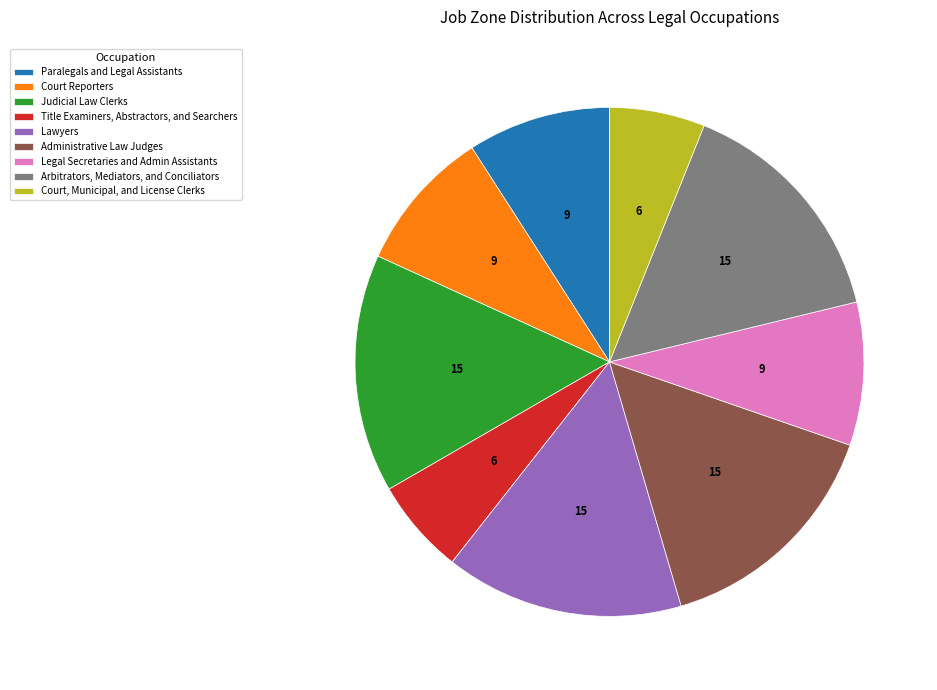

What is the ratio of the value at Administrative Law Judges to the value at Lawyers?

1.0